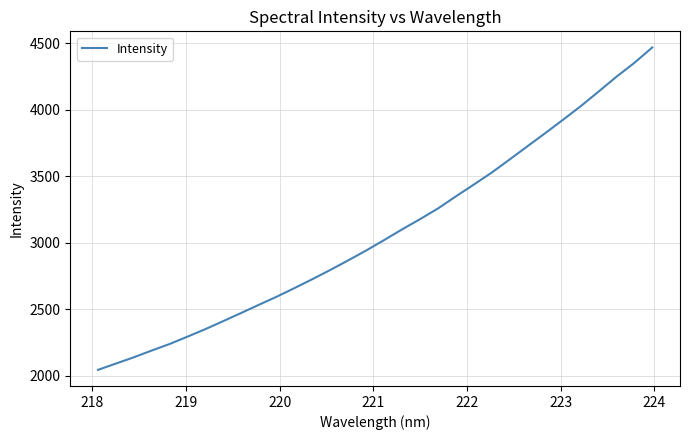

What is the difference between the maximum and minimum values?

2423.3